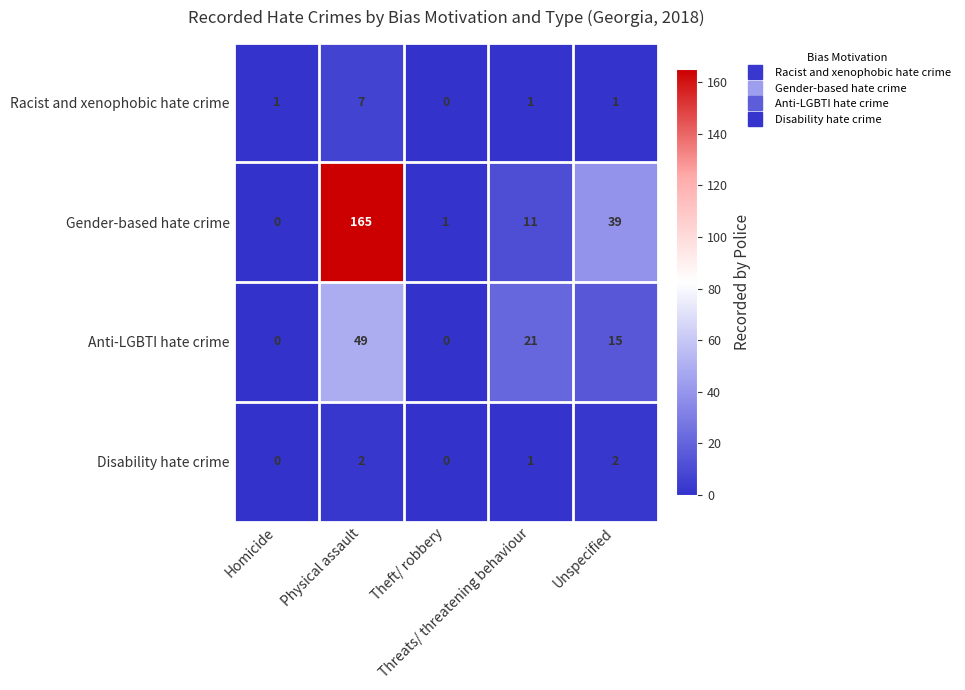

Count the number of categories in the chart.

5